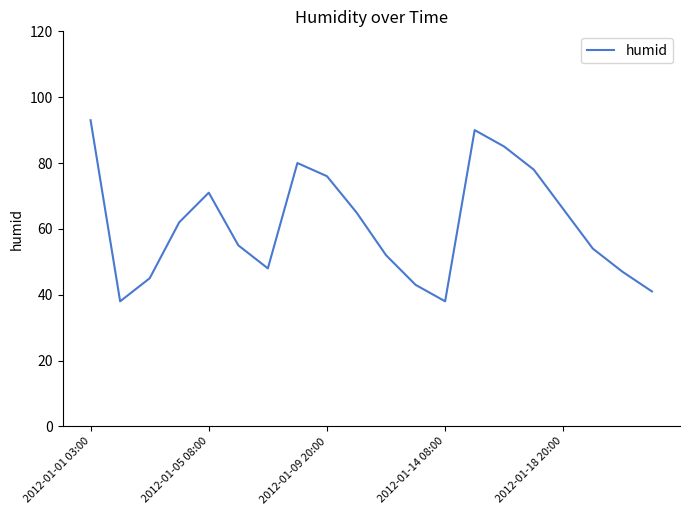

What is the difference between the maximum and minimum values?

55